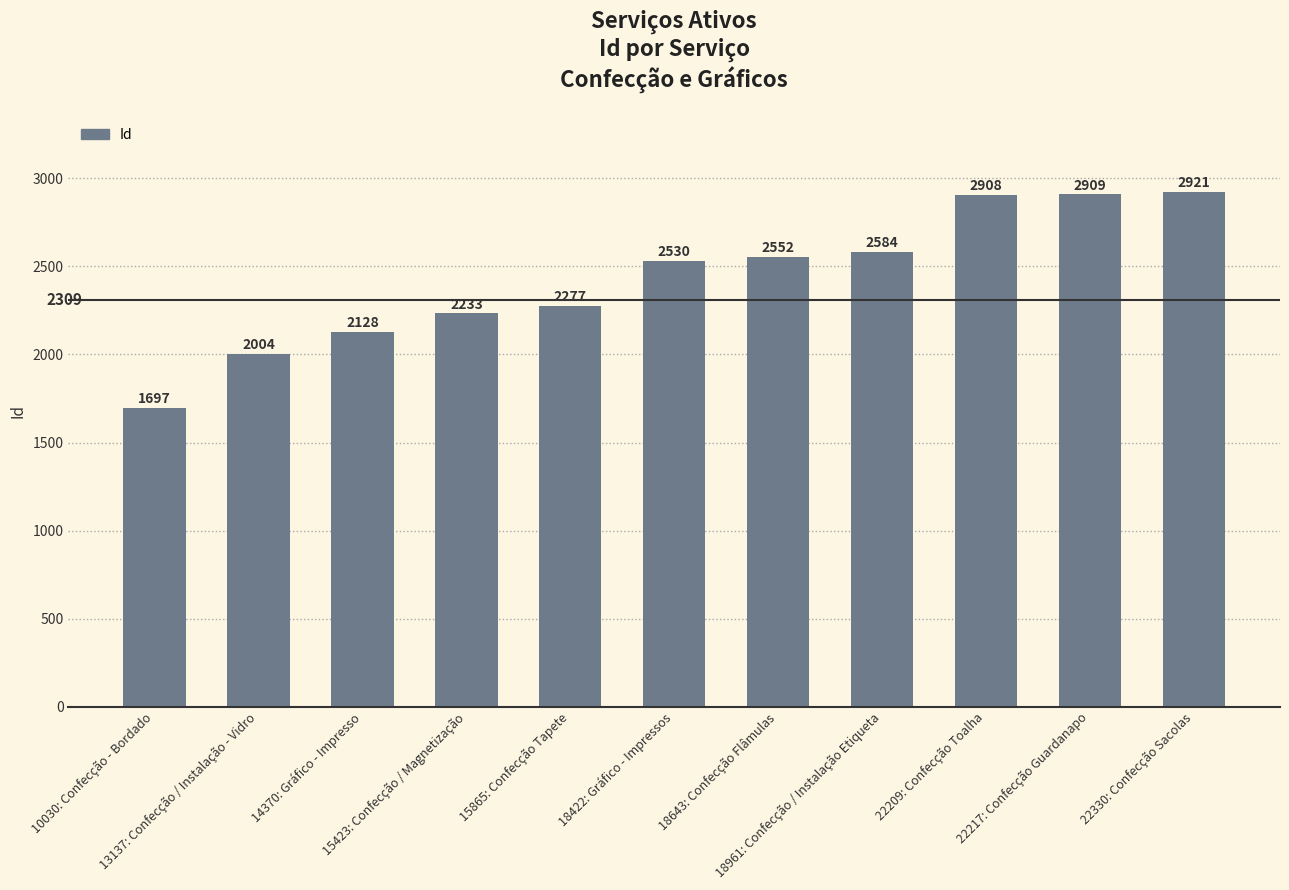

At which label is the value closest to 2309?

15865: Confecção Tapete